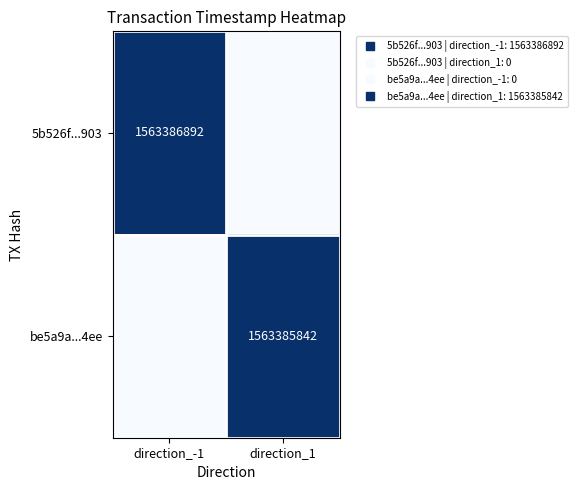

Is the value of be5a9a...4ee at direction_1 greater than the value of 5b526f...903 at direction_1?

Yes